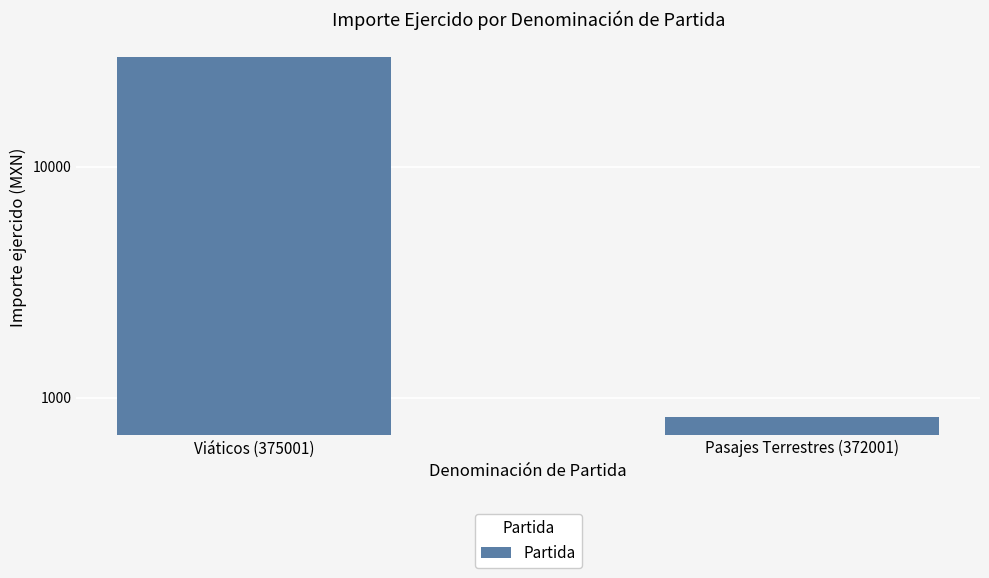

Rank the categories by value from lowest to highest.

Pasajes Terrestres (372001), Viáticos (375001)